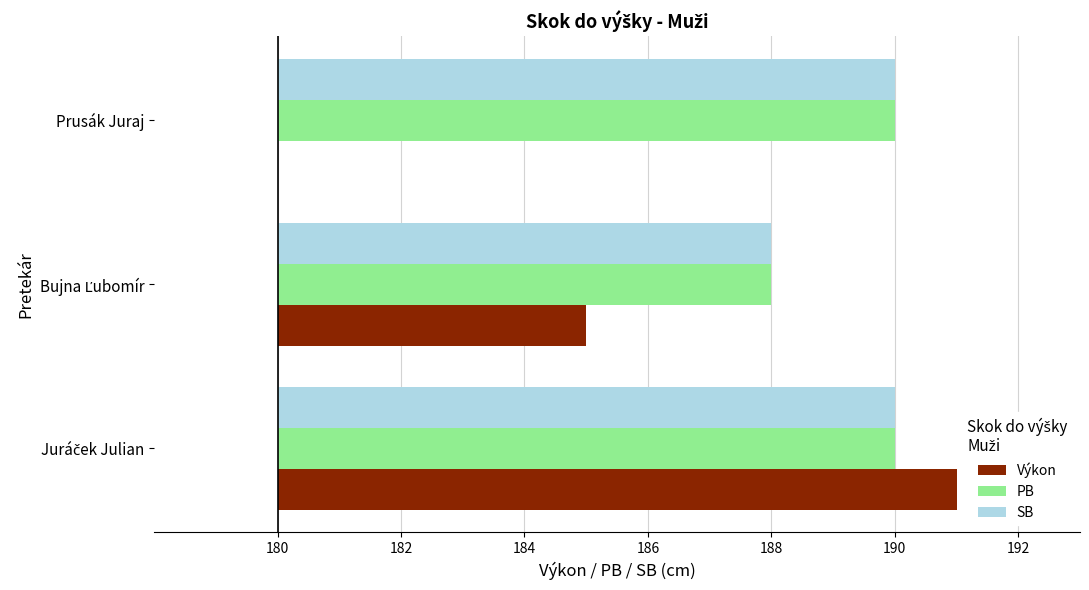

How many values in the Výkon series are below 5?

1